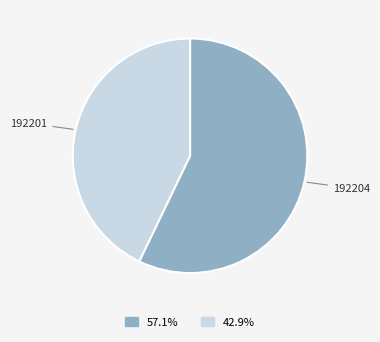

Count the number of slices in the pie.

2